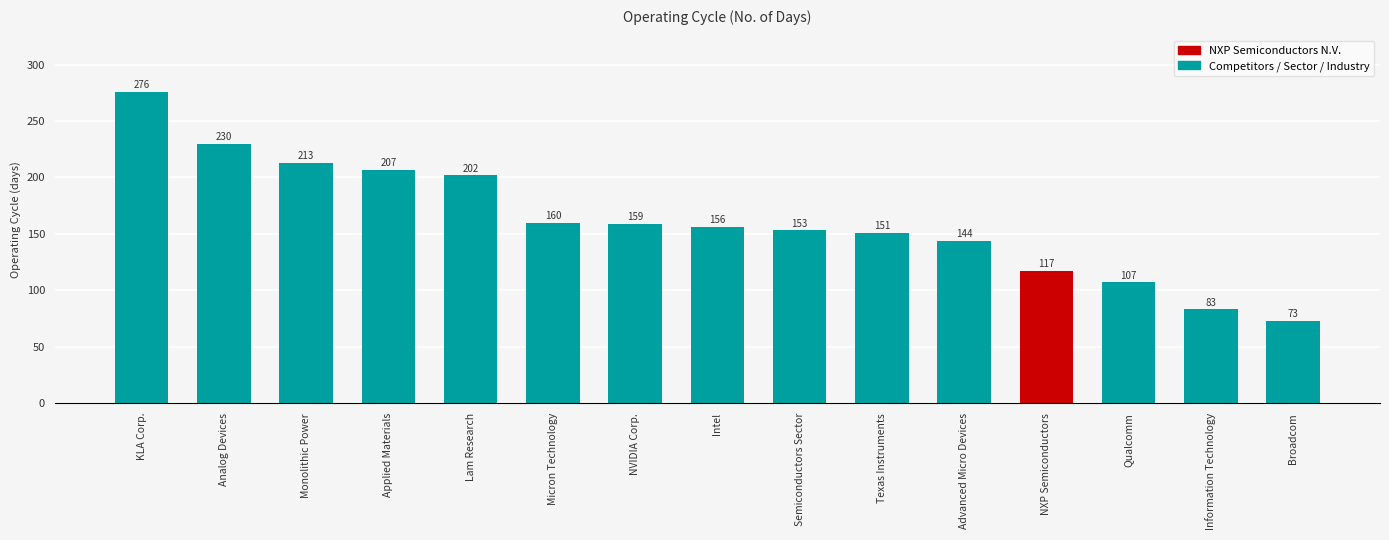

What is the sum of all values?

2431